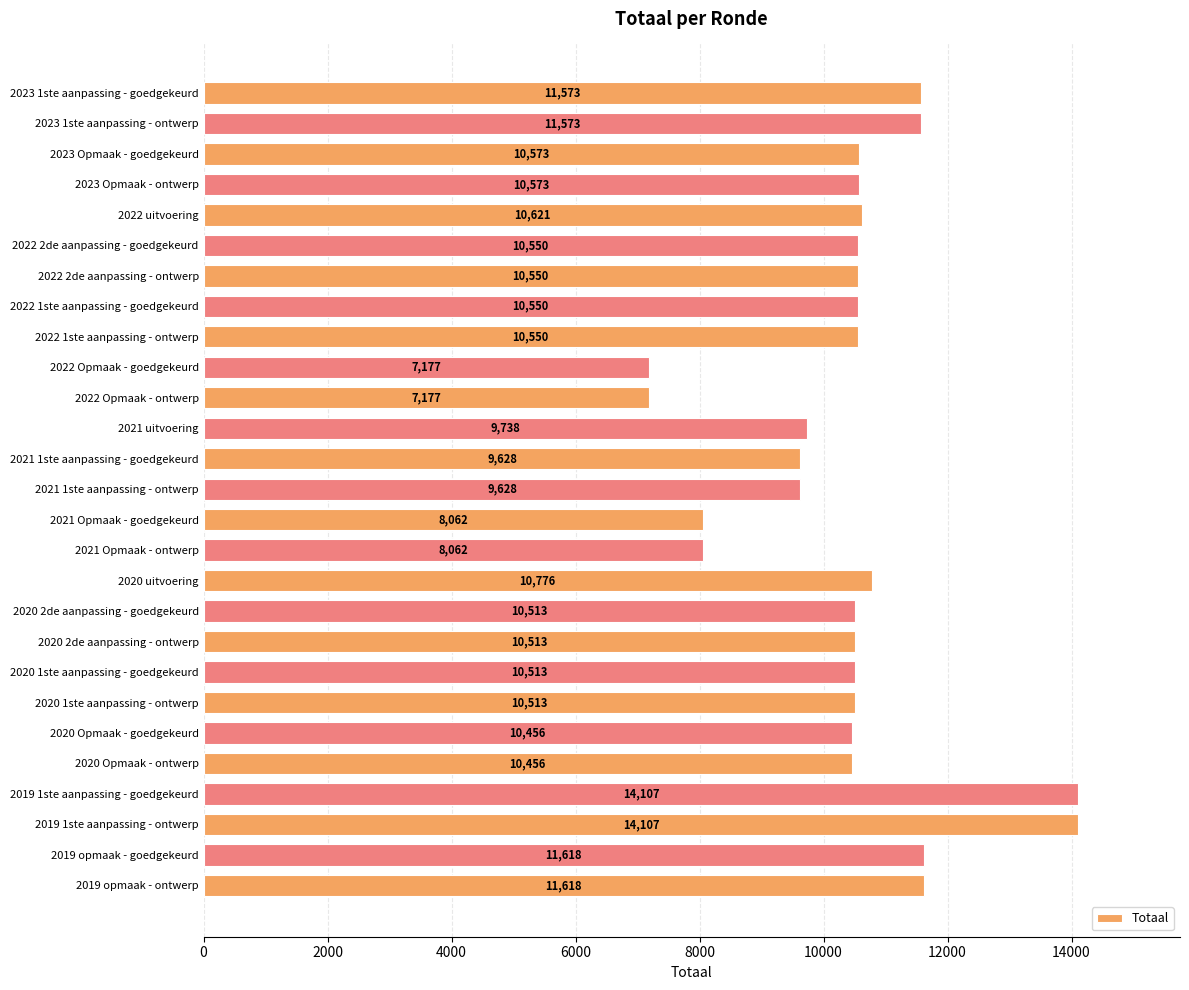

At which label is the value closest to 10642?

2022 uitvoering